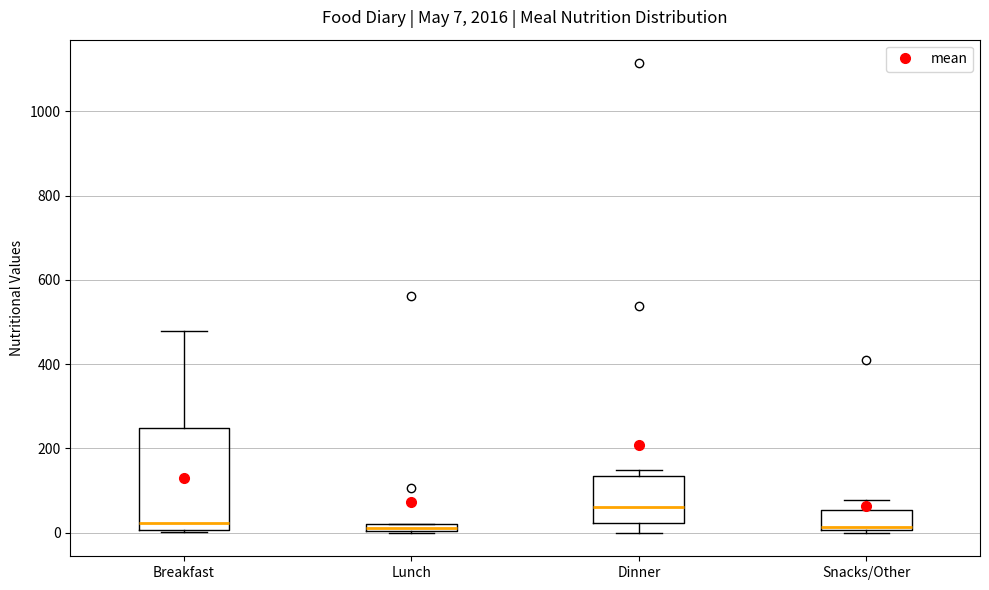

Which box has the highest median line?

Dinner